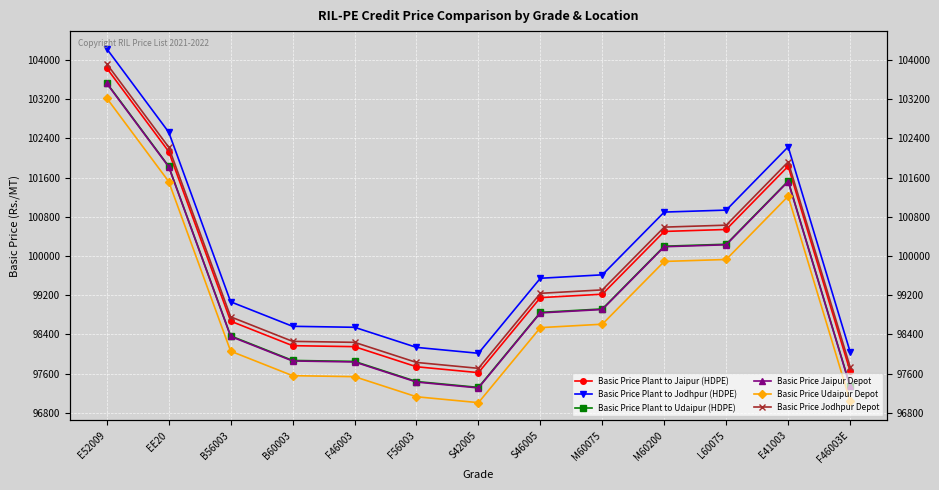

What is the average value of the Basic Price Plant to Udaipur (HDPE) series?

99332